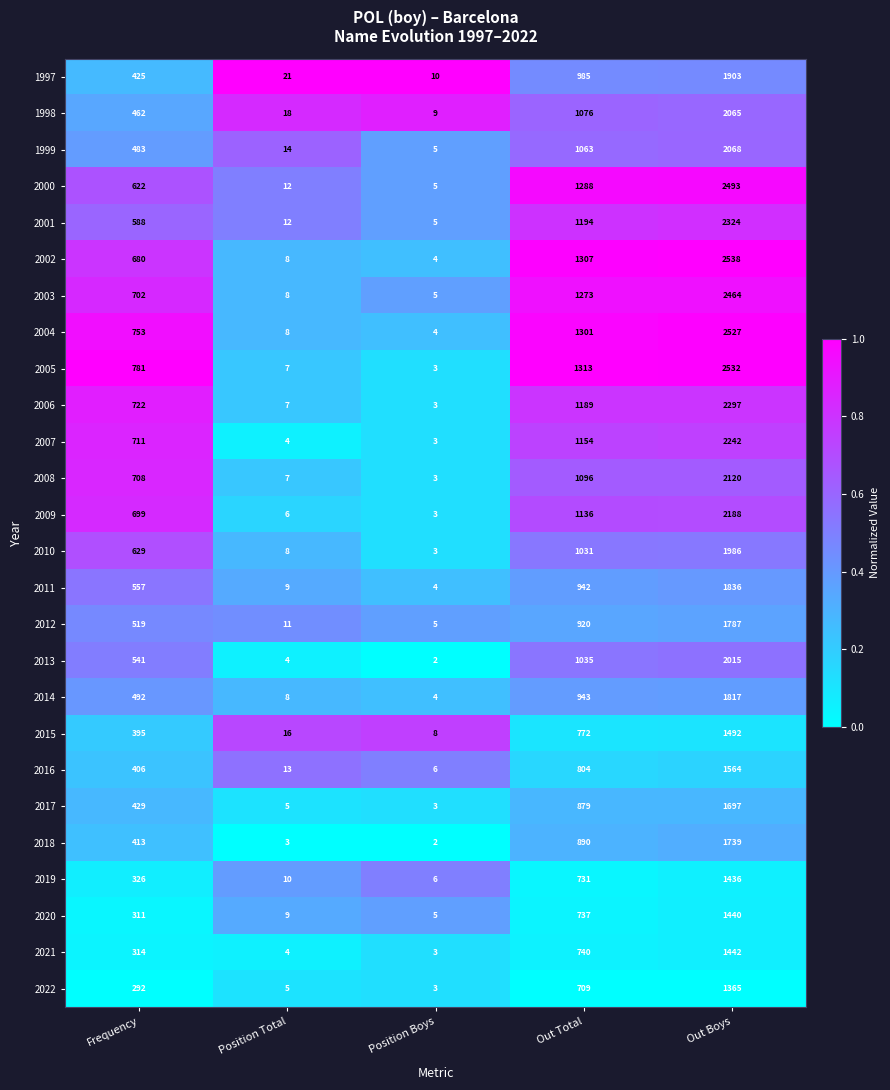

How many categories are shown in the chart?

5